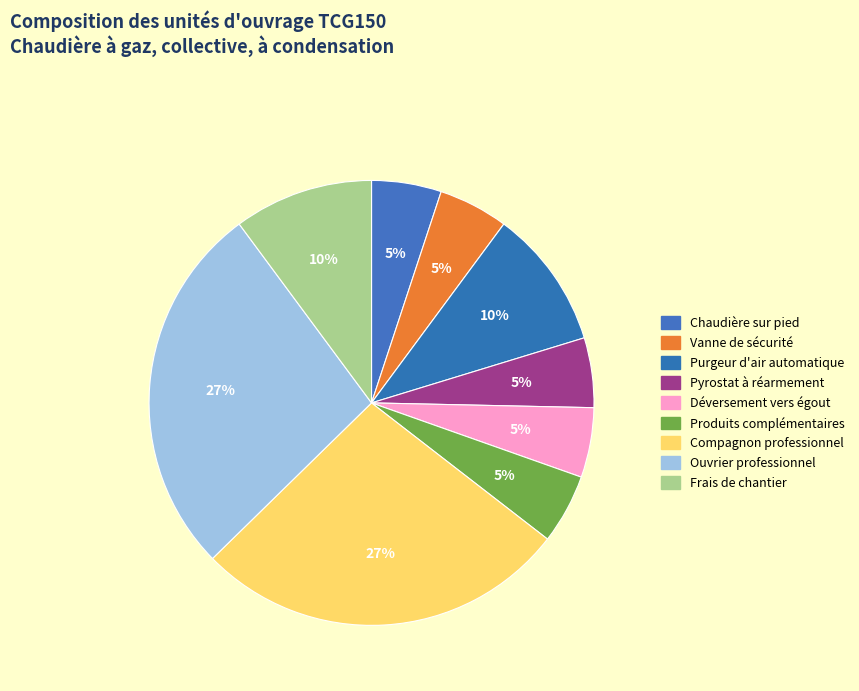

To the nearest percent, what portion does Chaudière sur pied represent?

5%